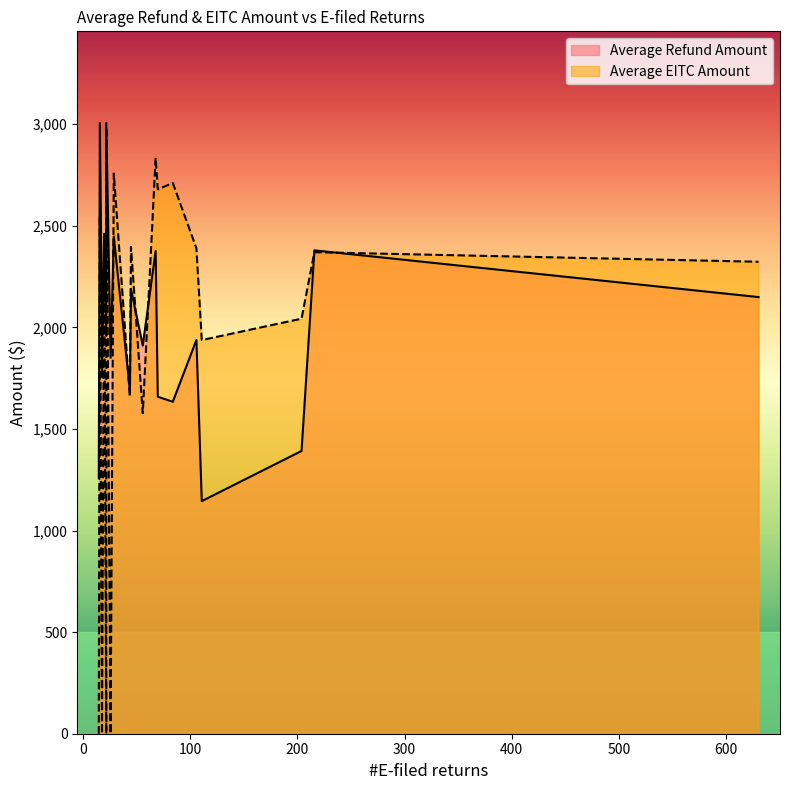

What is the label of the 17th point from the left?

68